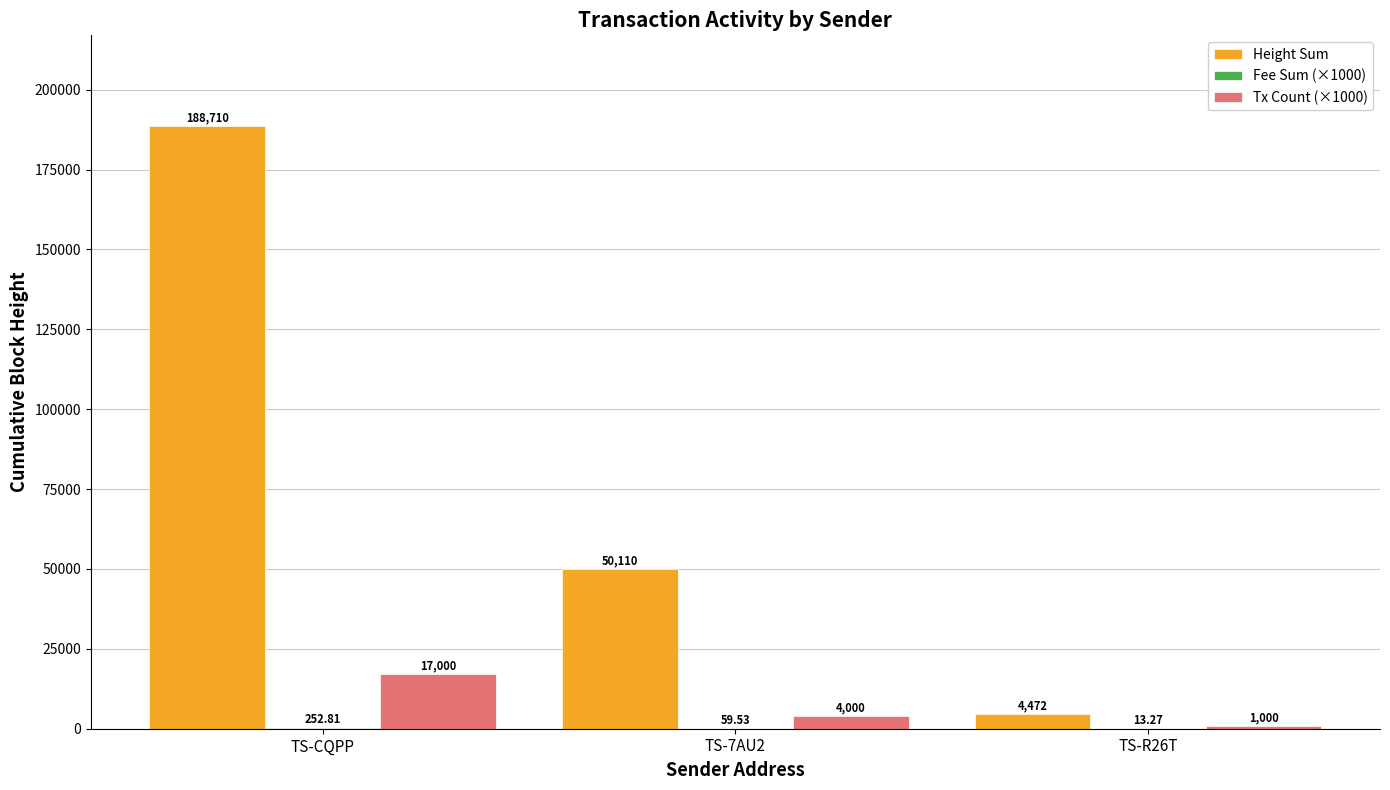

What is the sum of the Height Sum values at TS-7AU2 and TS-R26T?

54582.0